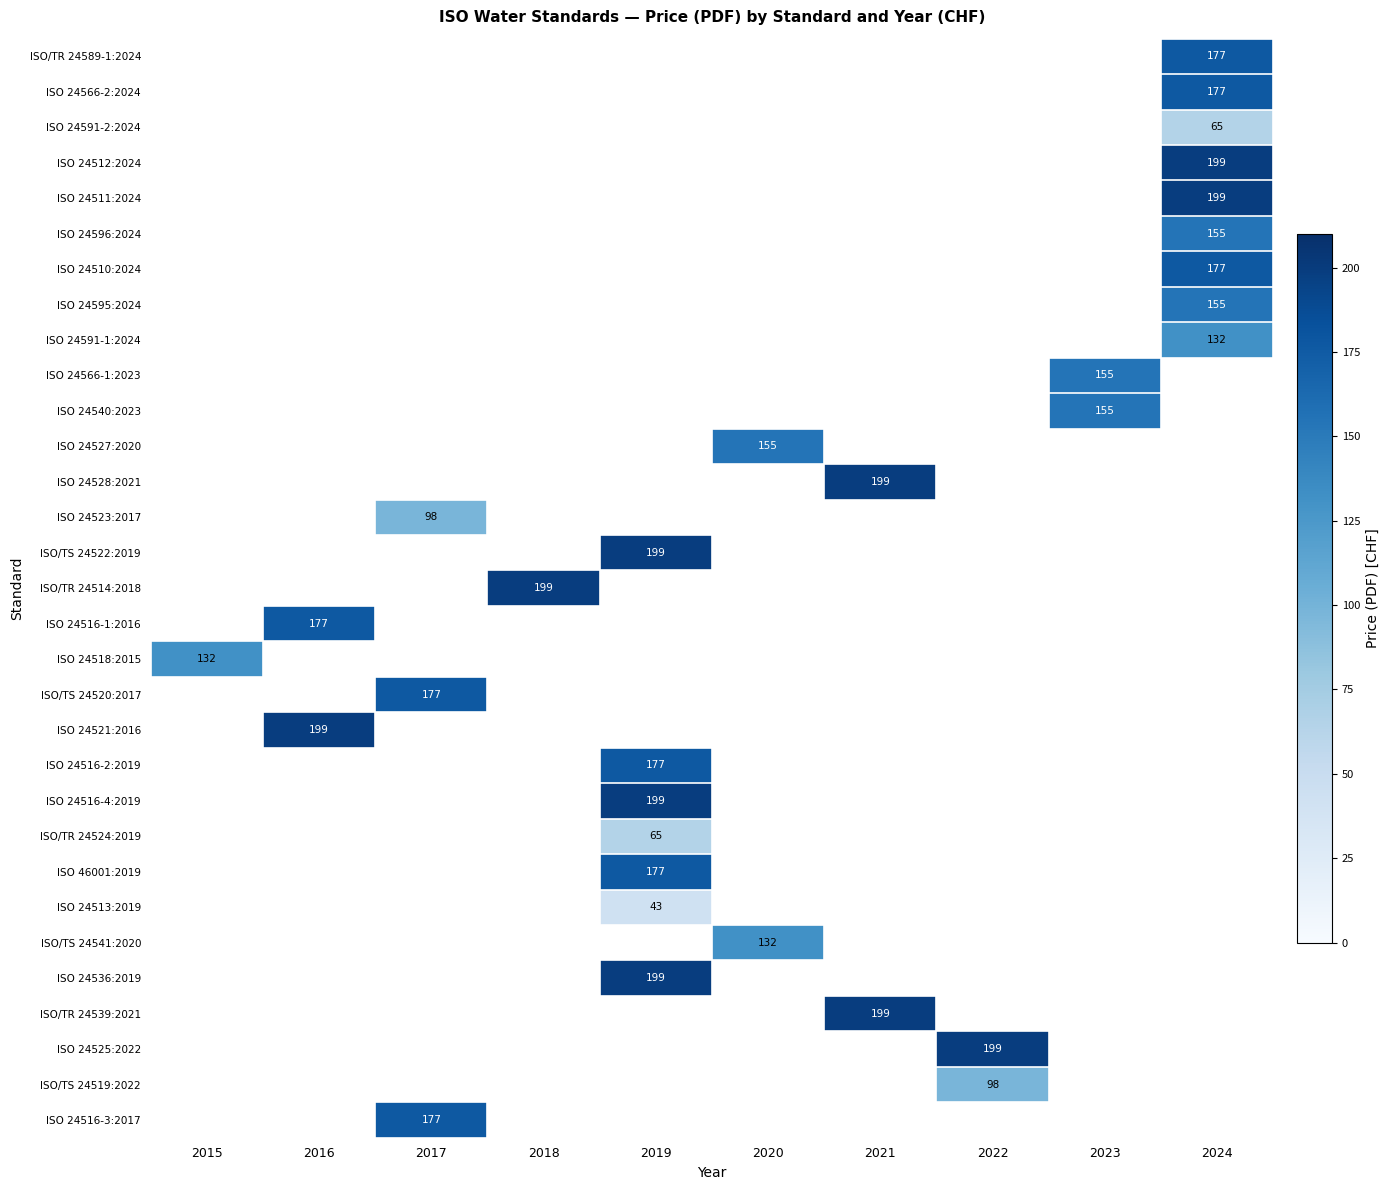

True or false: ISO 24516-2:2019 has a value of 119.9 at 2019.

False